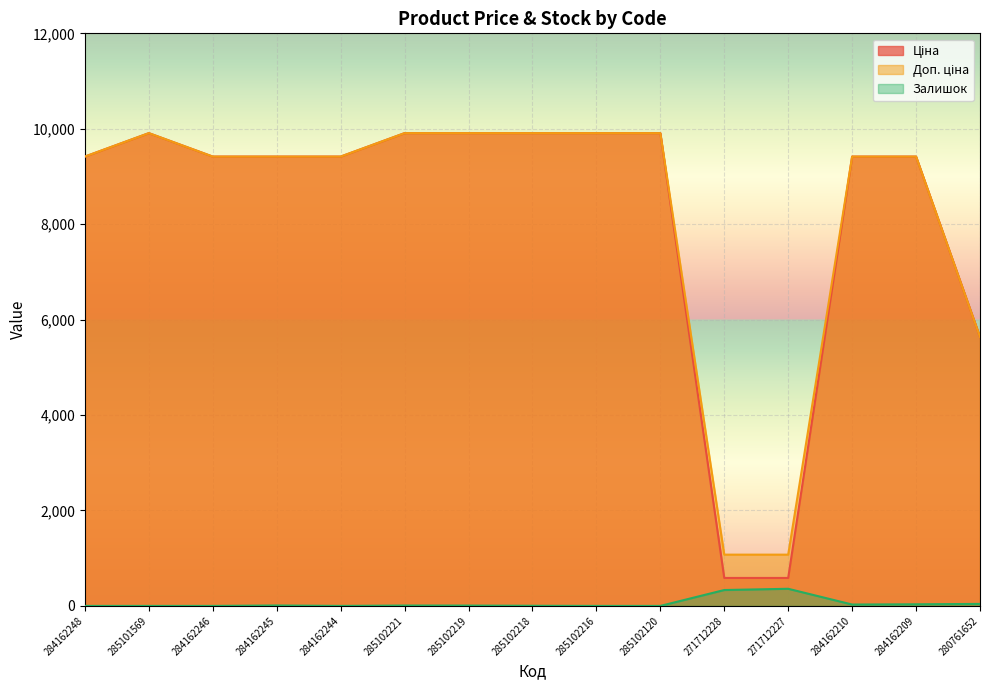

At which category does the chart reach its minimum across all series?

284162248